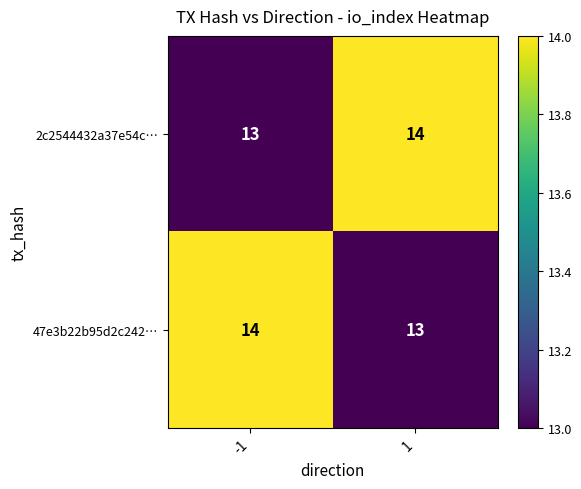

What is the minimum value shown in the chart?

13